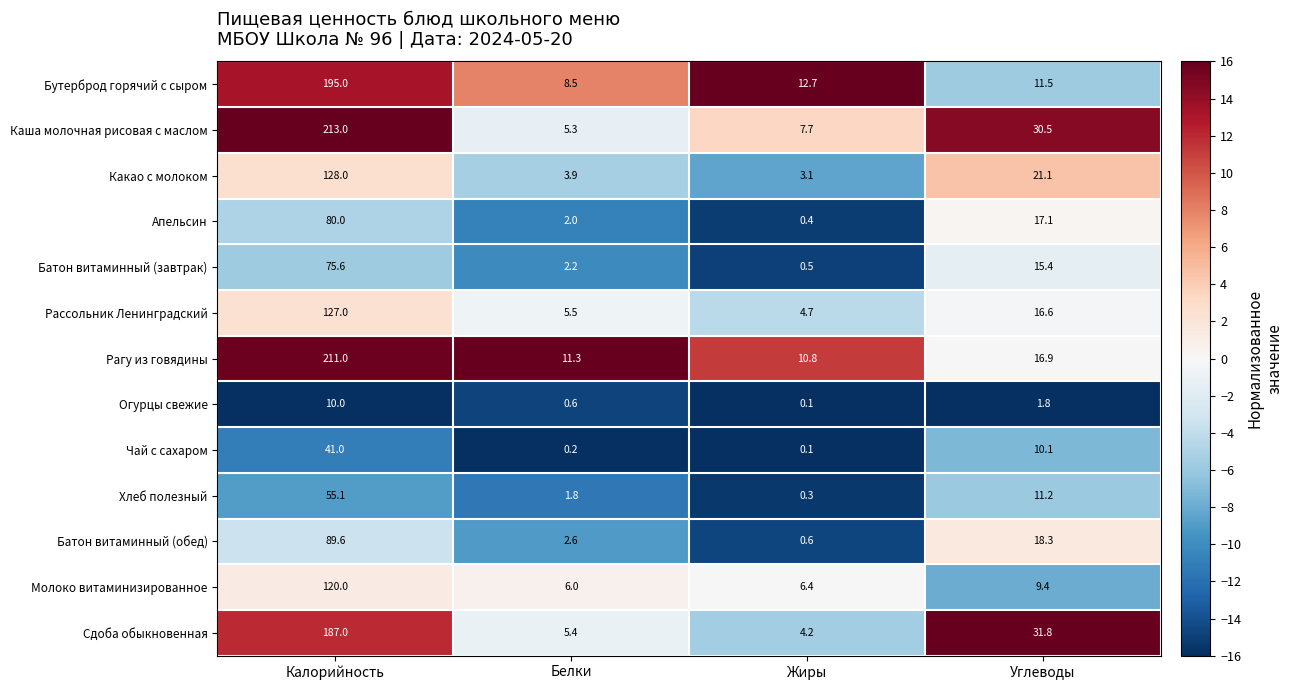

Rank the series at Калорийность from highest to lowest value.

Каша молочная рисовая с маслом, Рагу из говядины, Бутерброд горячий с сыром, Сдоба обыкновенная, Какао с молоком, Рассольник Ленинградский, Молоко витаминизированное, Батон витаминный (обед), Апельсин, Батон витаминный (завтрак), Хлеб полезный, Чай с сахаром, Огурцы свежие